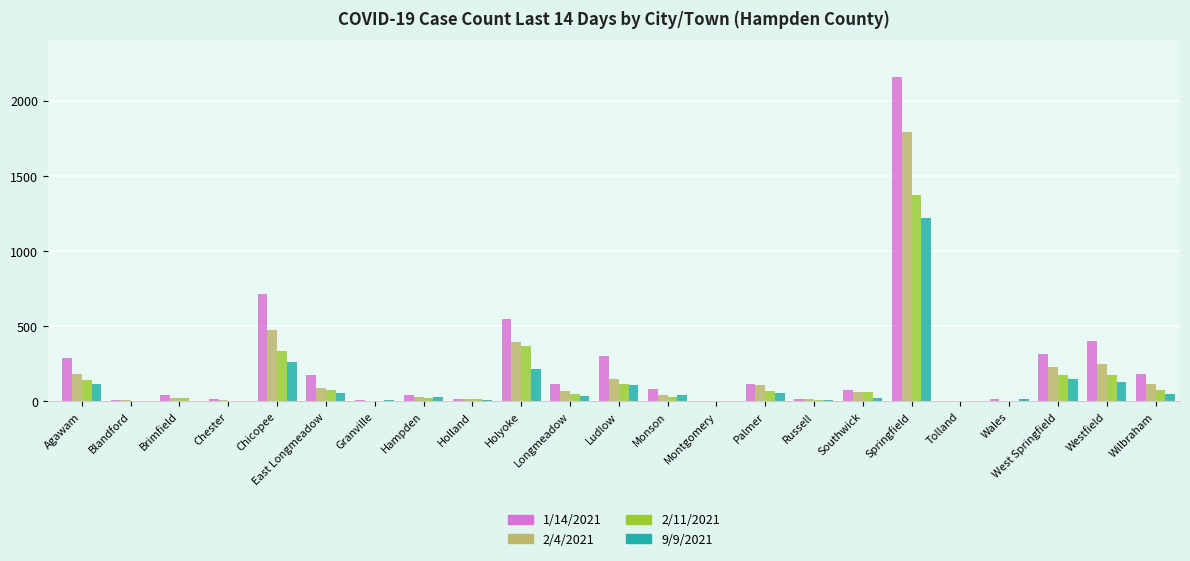

Is the value of 2/4/2021 at Ludlow greater than the value of 9/9/2021 at Granville?

Yes